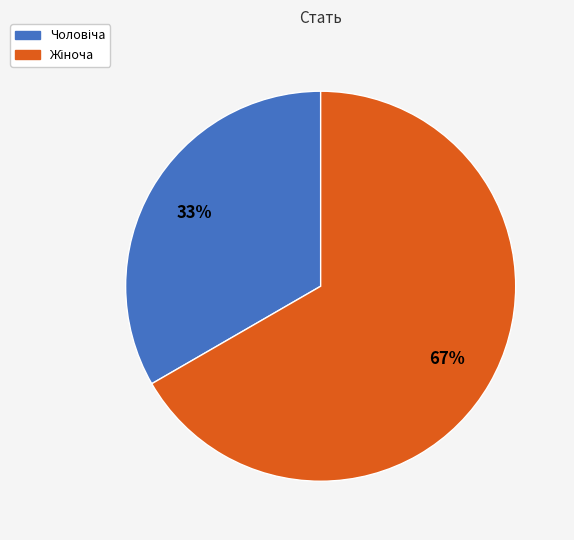

Count the number of slices in the pie.

2